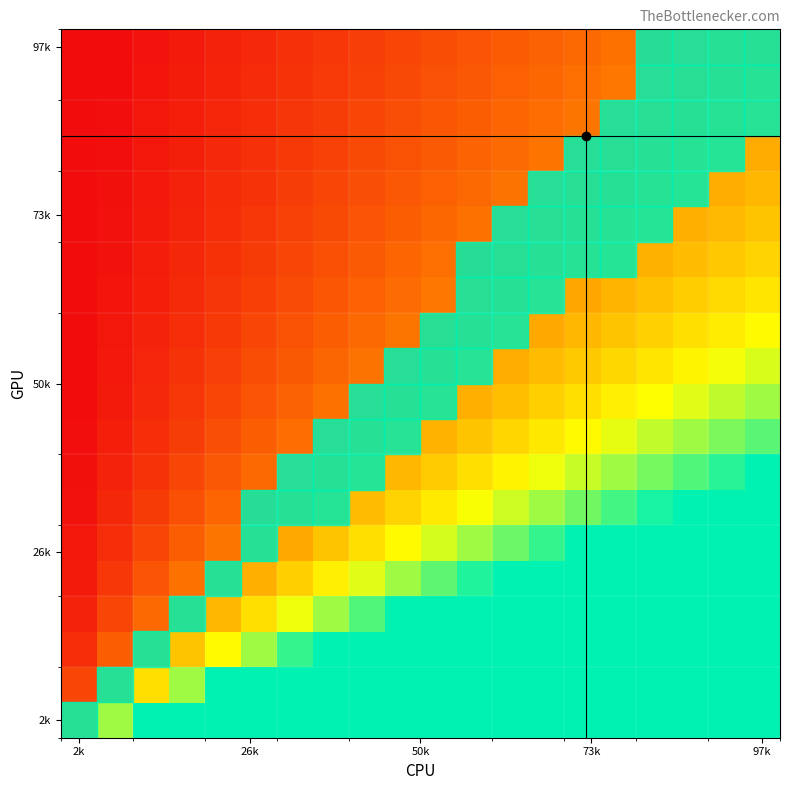

At which category is the sum across all series the highest?

97k